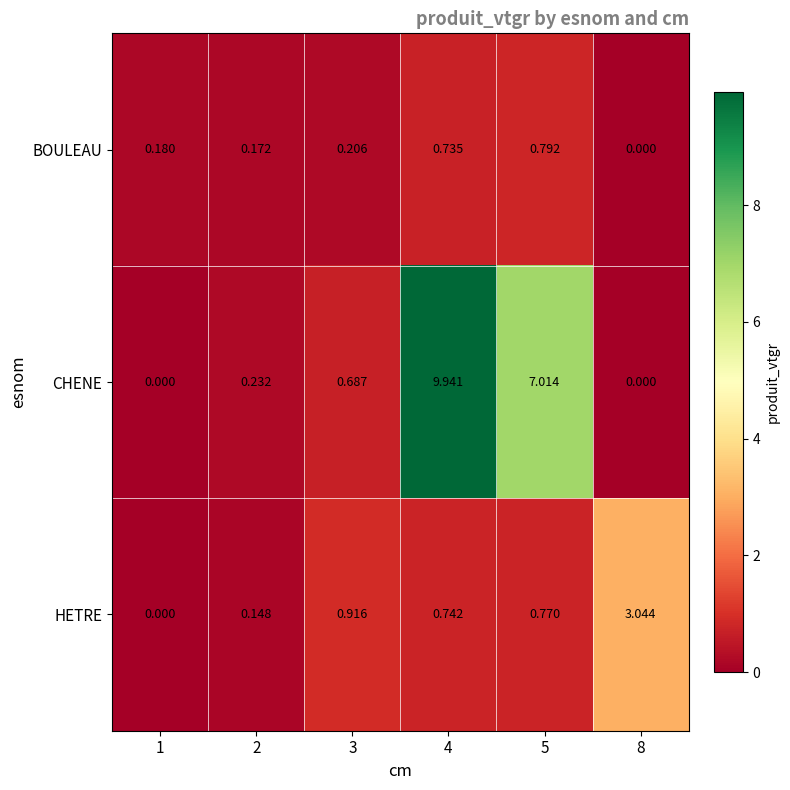

Which series has the largest total across all categories?

CHENE